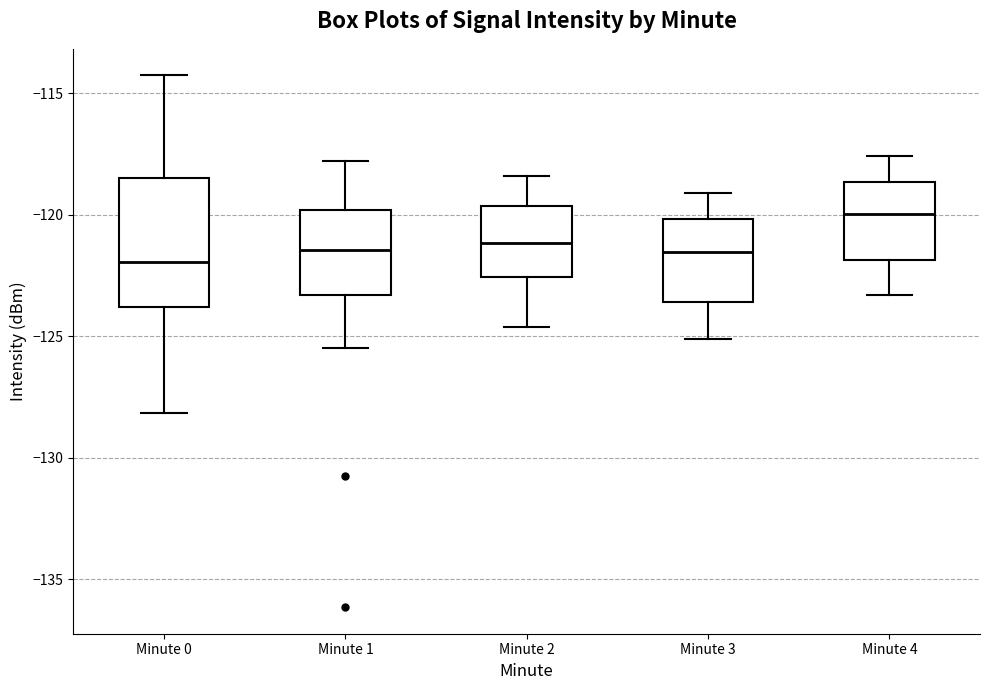

Reading left to right, transcribe this box plot: for each box, give where its median line is, the range the box spans, and where its two whiskers end, as read against the y-axis. The values are not printed on the chart, so give them approximately, as read against the axis.

Minute 0: median -122.0, box -124.0 to -118.5, whiskers -128.0 to -114.5
Minute 1: median -121.5, box -123.5 to -120.0, whiskers -125.5 to -118.0
Minute 2: median -121.0, box -122.5 to -119.5, whiskers -124.5 to -118.5
Minute 3: median -121.5, box -123.5 to -120.0, whiskers -125.0 to -119.0
Minute 4: median -120.0, box -122.0 to -118.5, whiskers -123.5 to -117.5